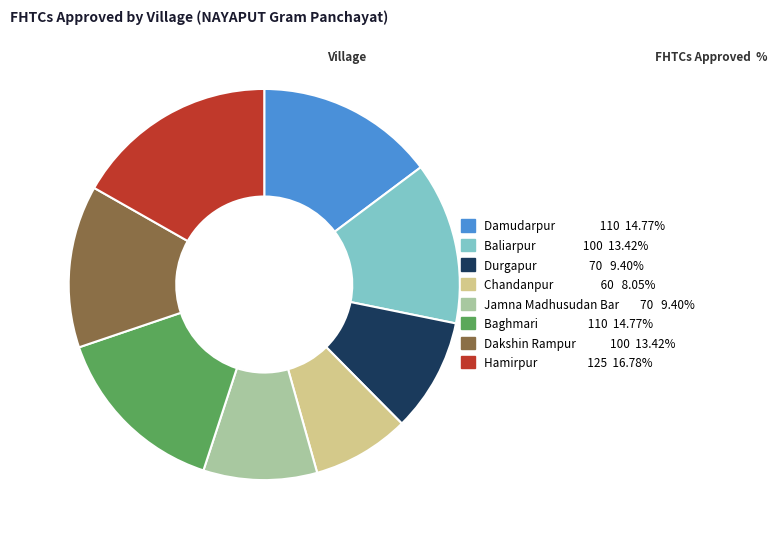

Does any single category account for the majority?

No